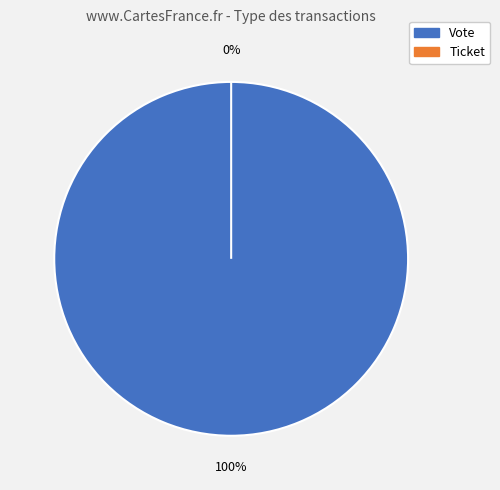

Does Ticket represent more than half of the total?

No